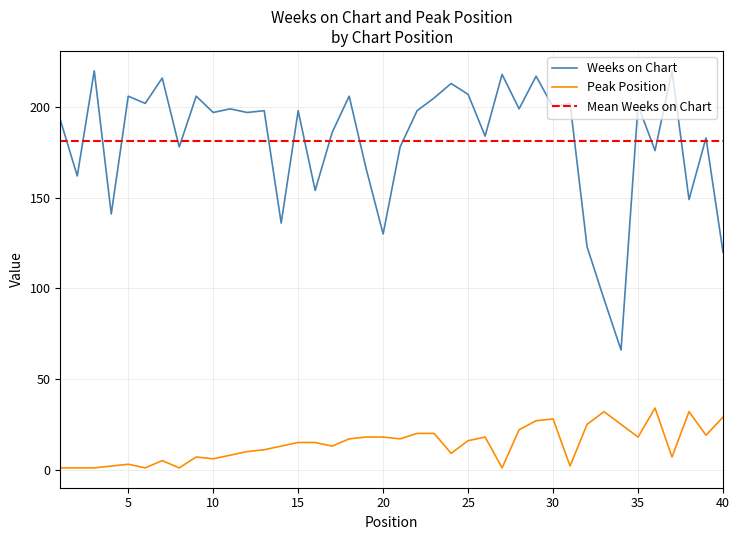

The Peak Position series shows 15 at 16. True or false?

True